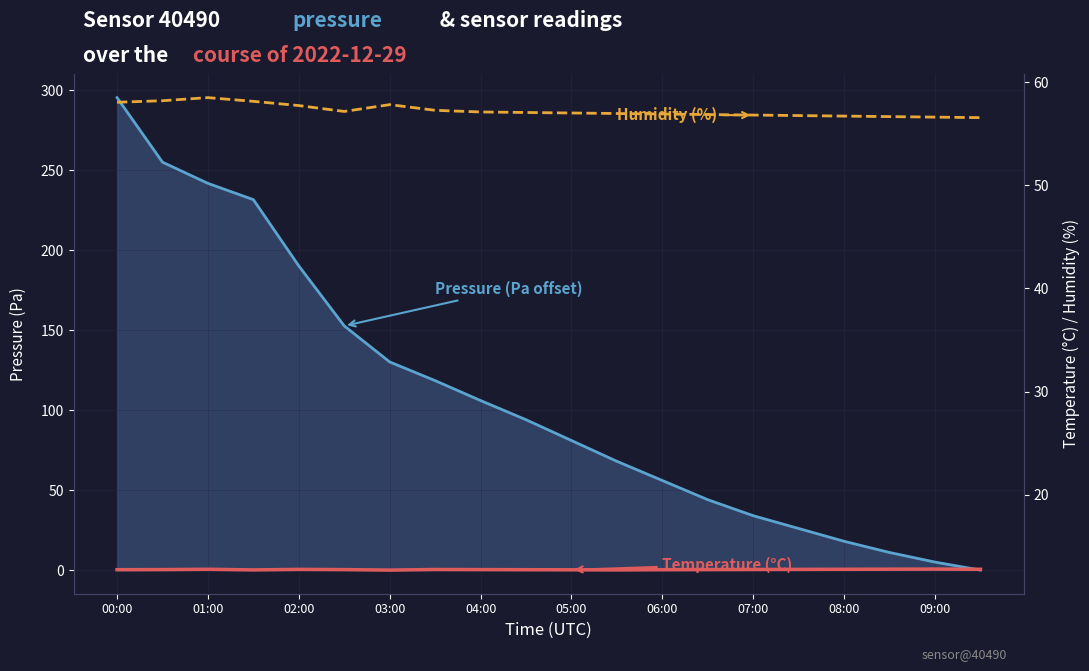

What are all the series names shown in the legend?

pressure, temperature, humidity